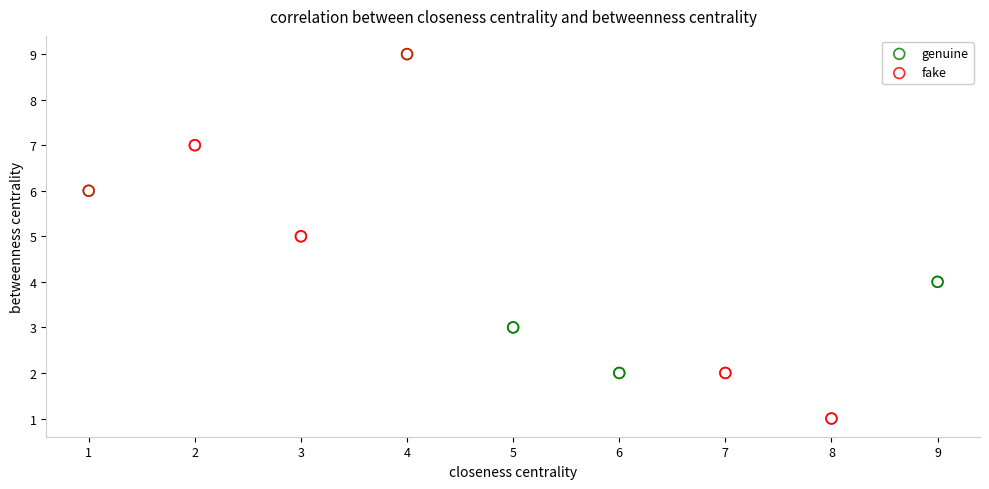

Which series reaches the minimum Y coordinate?

fake